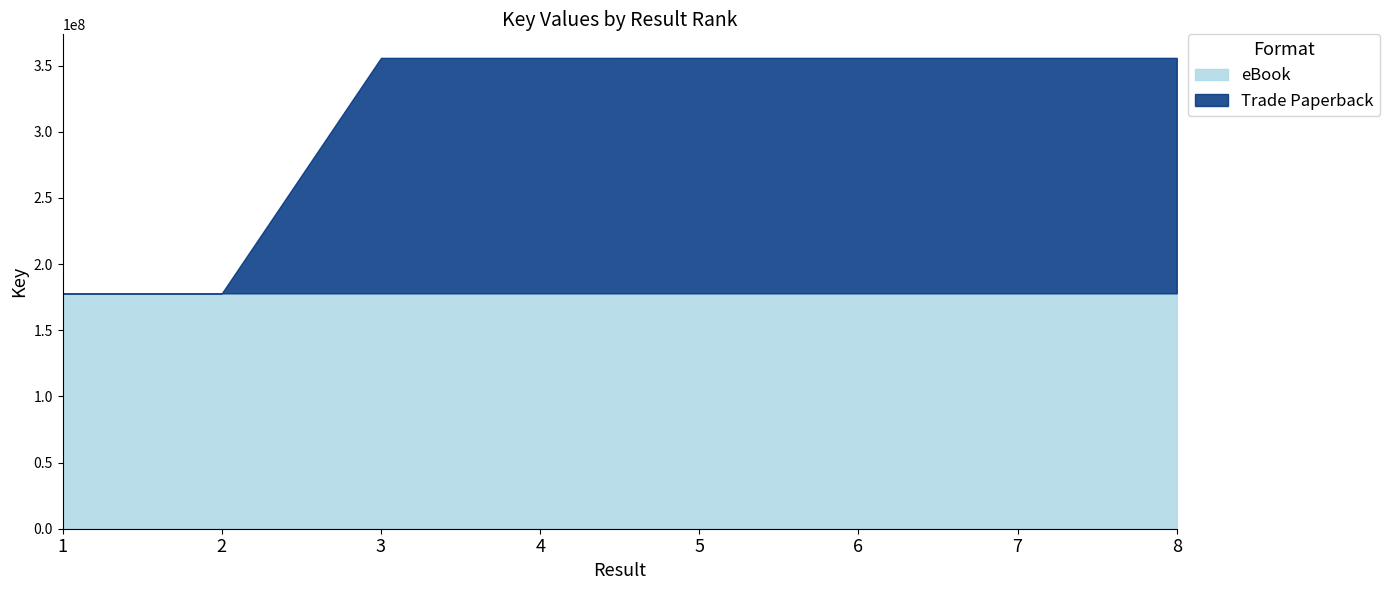

What is the average value of the Trade Paperback series?

311377447